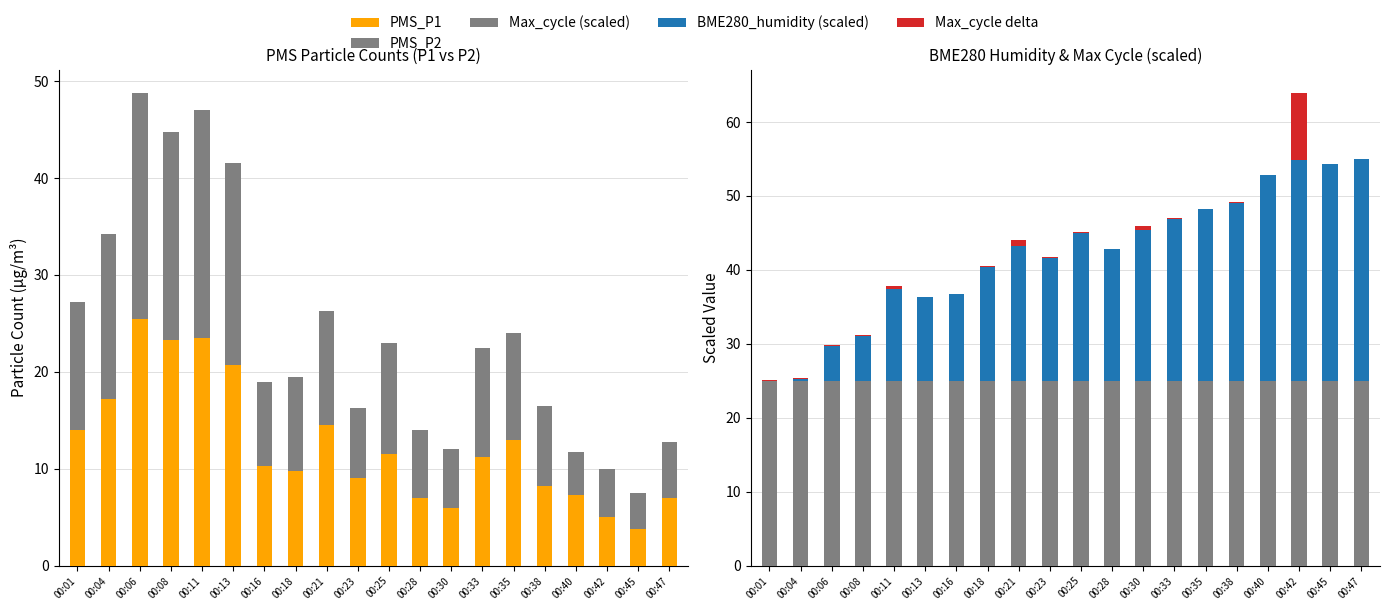

Rank the series by their maximum value, from highest to lowest.

BME280_humidity (scaled), PMS_P1, Max_cycle (scaled), PMS_P2, Max_cycle delta